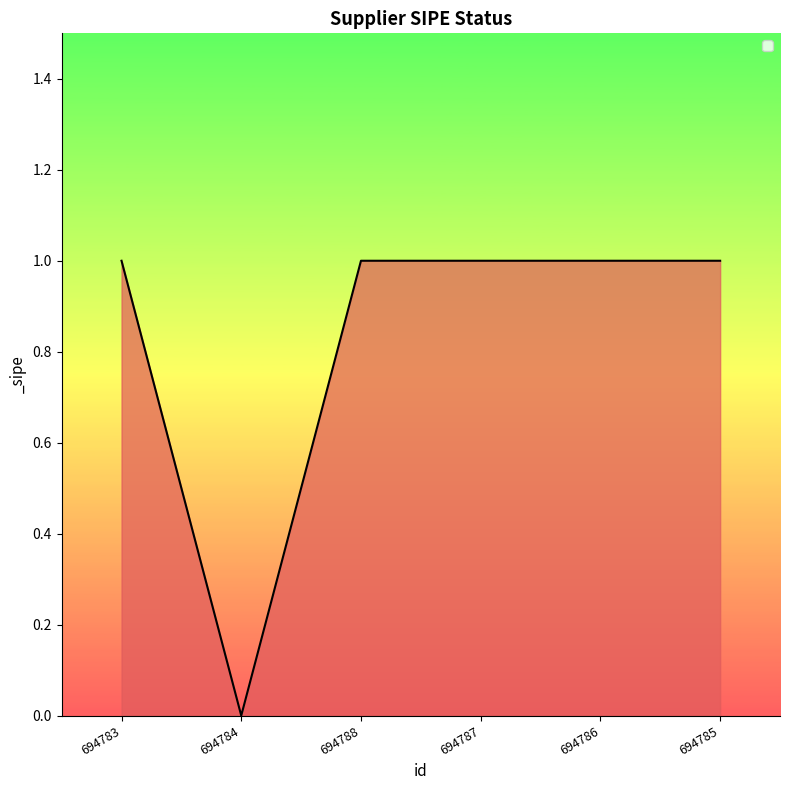

How many values are above zero?

5